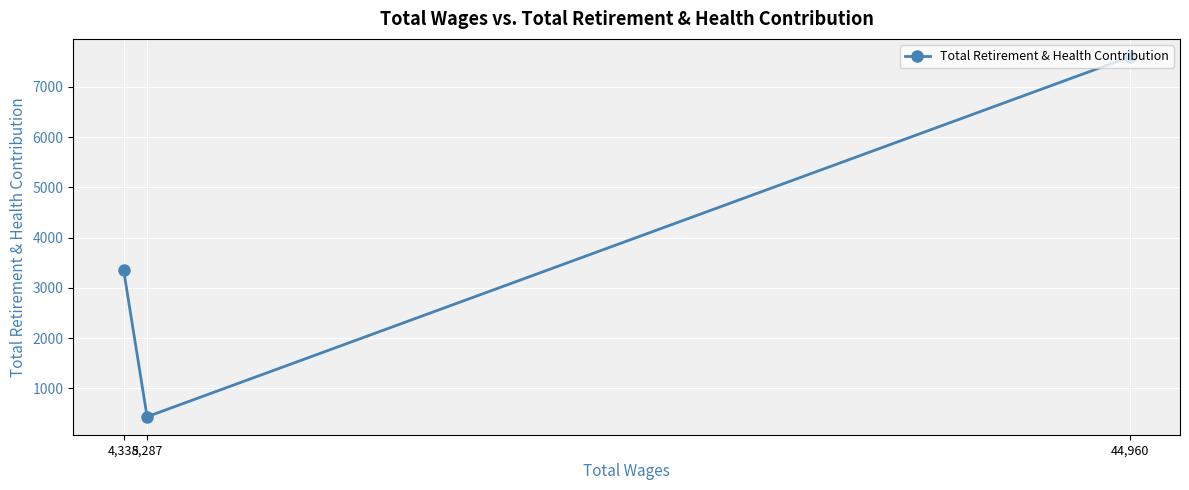

At which label is the value closest to 4016?

4,338